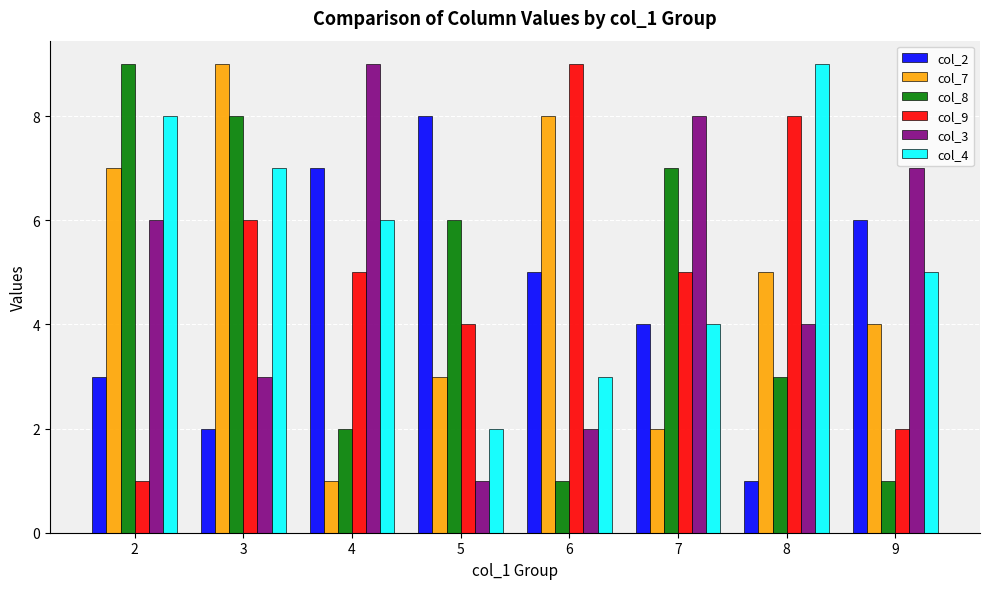

What are all the series names shown in the legend?

col_2, col_7, col_8, col_9, col_3, col_4